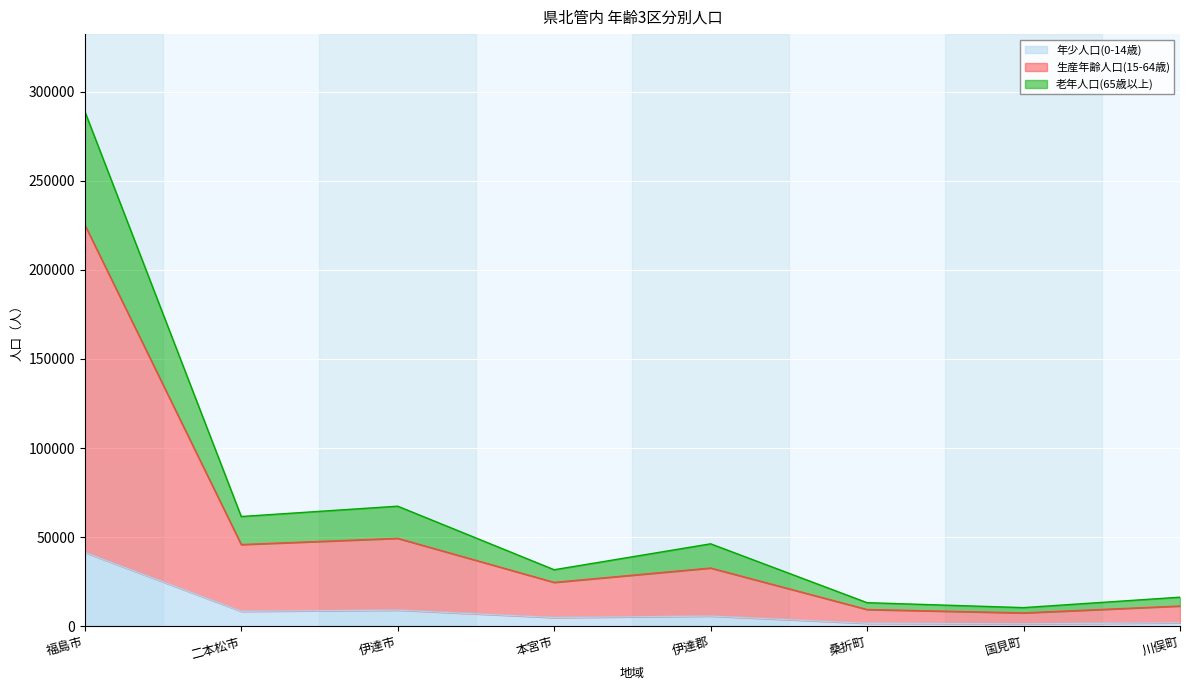

What is the average value of the 年少人口(0-14歳) series?

9279